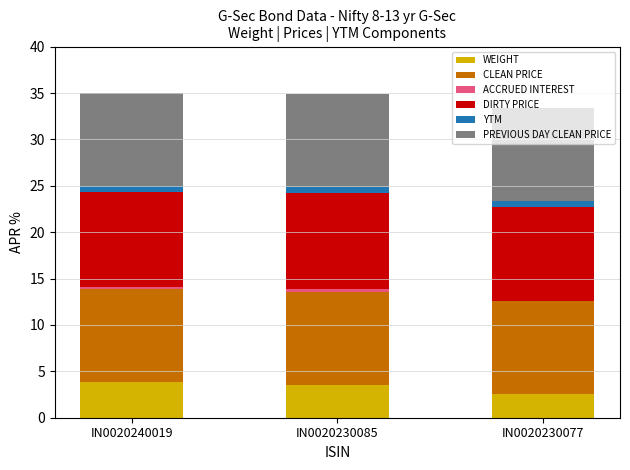

What is the sum of all WEIGHT values?

9.9